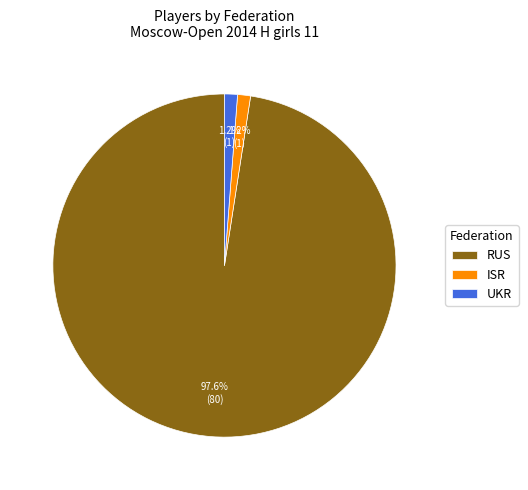

Does ISR represent more than half of the total?

No